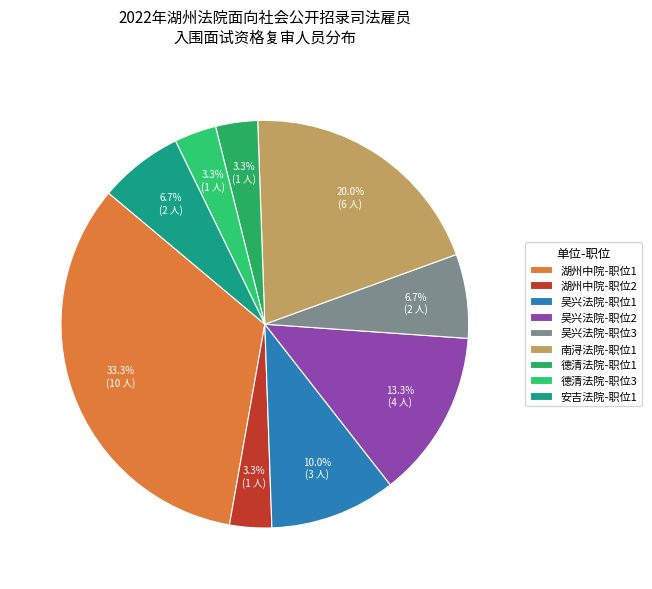

Does any single category account for the majority?

No